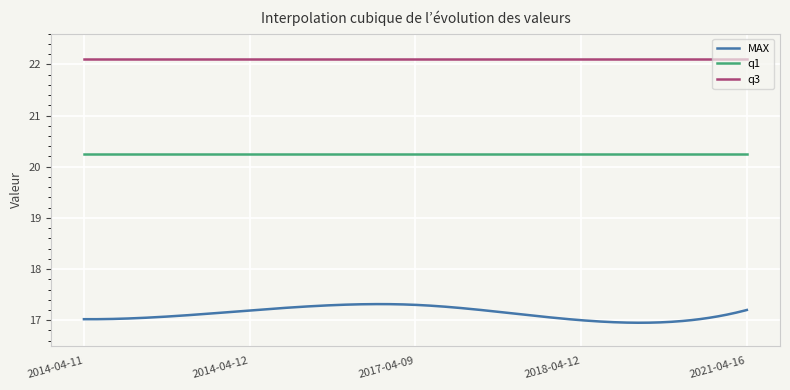

True or false: MAX and q1 cross at least once.

False